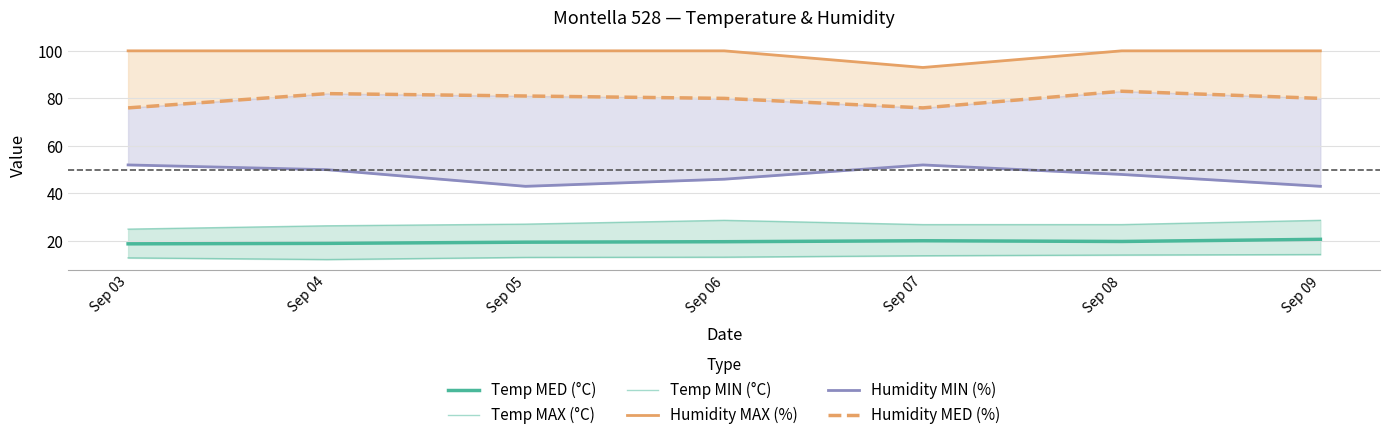

What is the value of the Temp MAX (°C) point at the 5th from the left?

26.9